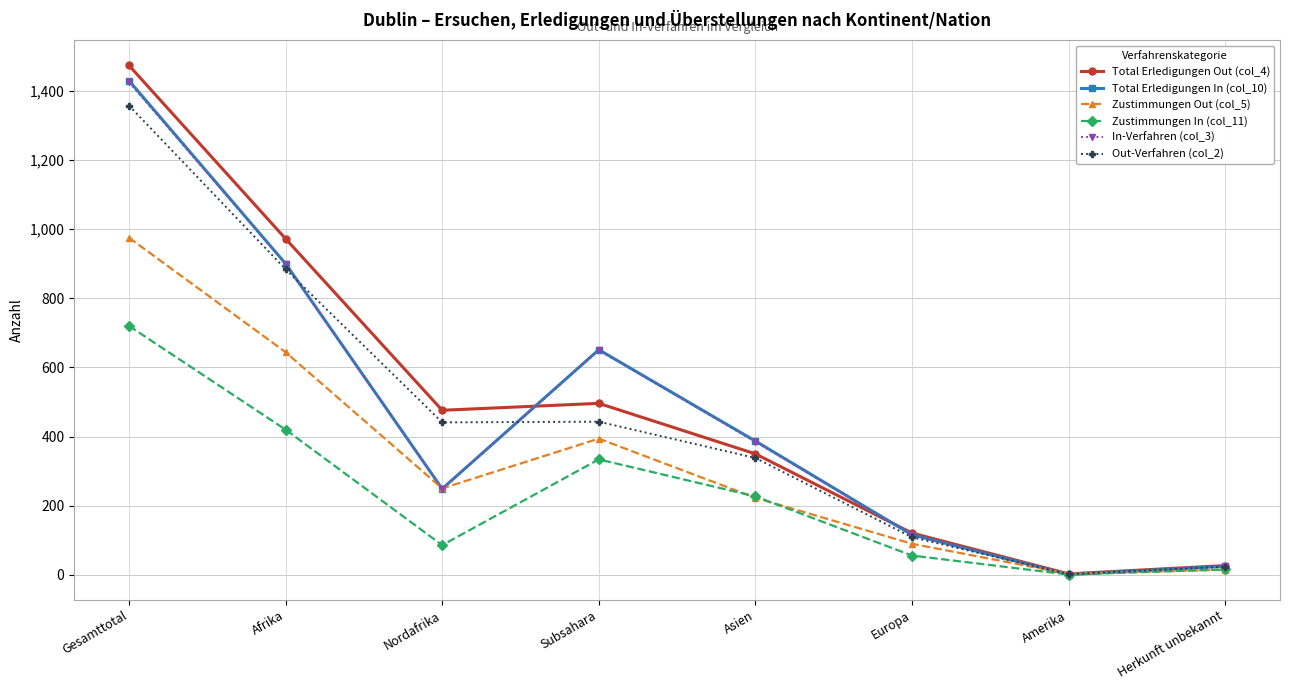

What is the sum of all Out-Verfahren (col_2) values?

3598